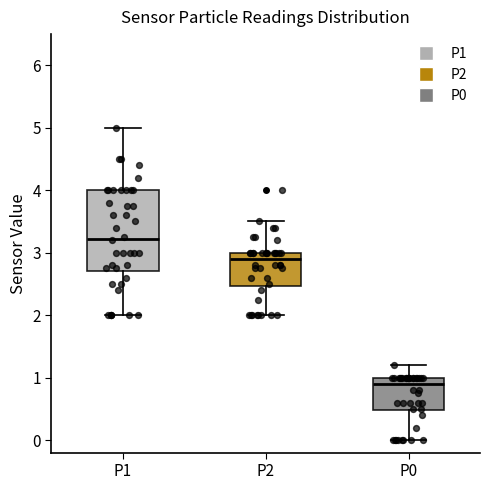

Which box has the highest median line?

P1